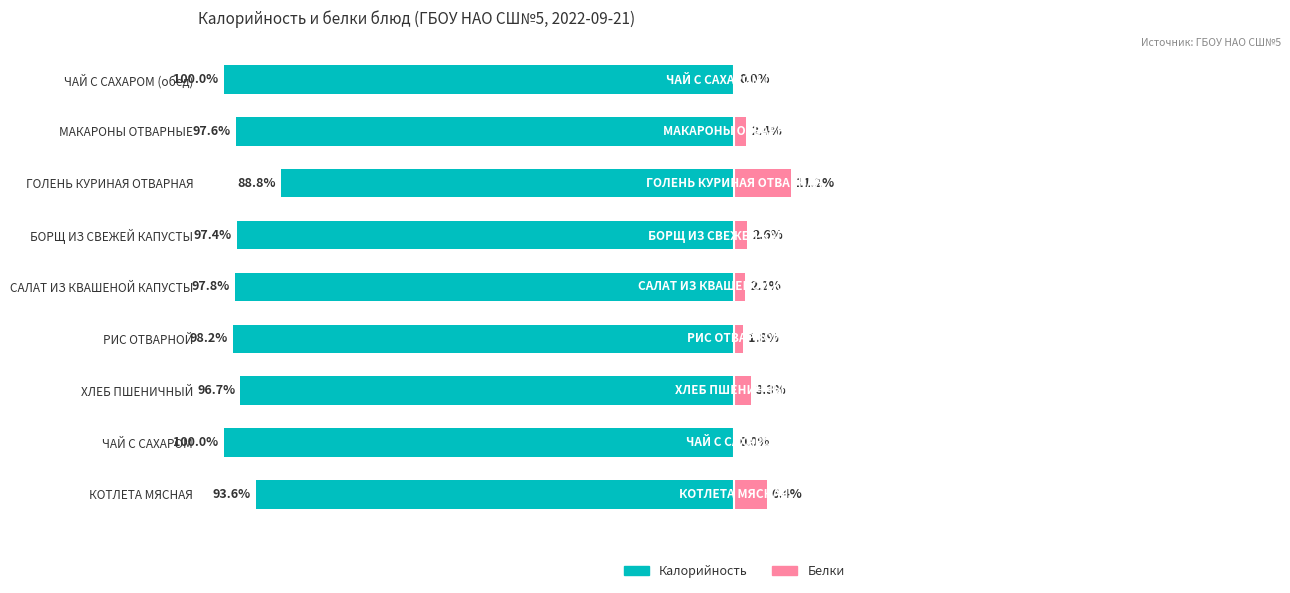

What is the value of the Калорийность bar at the 1st from the left?

-93.6